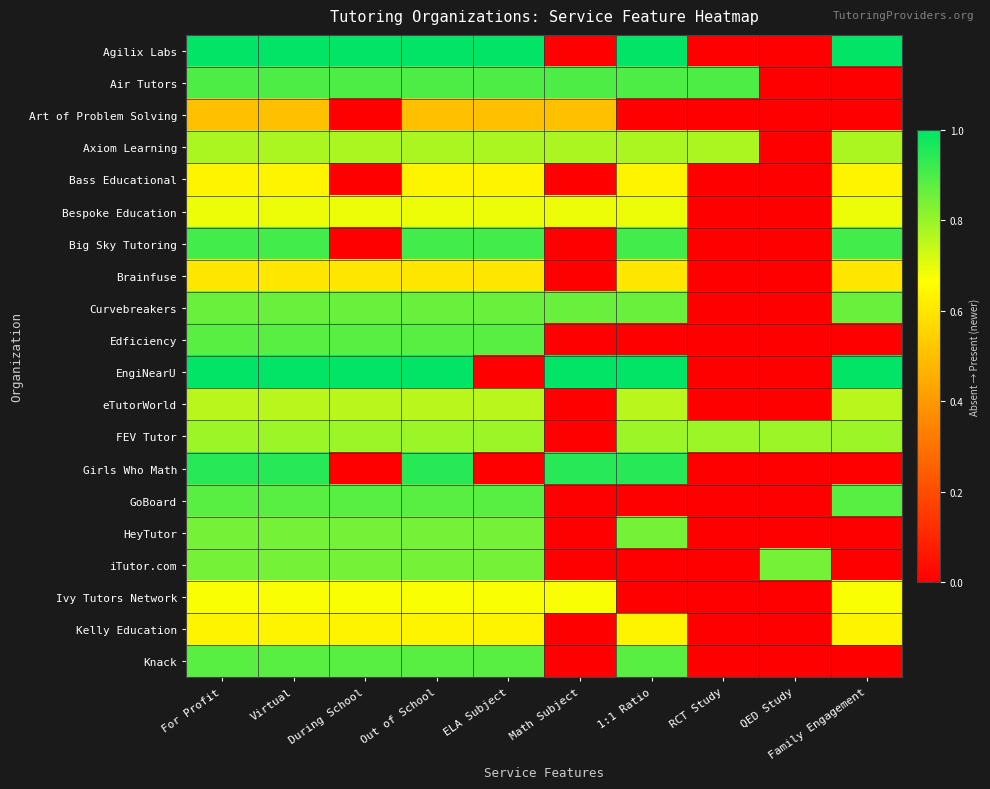

List the series in order of their peak value, highest first.

Agilix Labs, EngiNearU, Girls Who Math, Big Sky Tutoring, Air Tutors, Edficiency, GoBoard, Knack, Curvebreakers, HeyTutor, iTutor.com, FEV Tutor, Axiom Learning, eTutorWorld, Bespoke Education, Ivy Tutors Network, Bass Educational, Kelly Education, Brainfuse, Art of Problem Solving